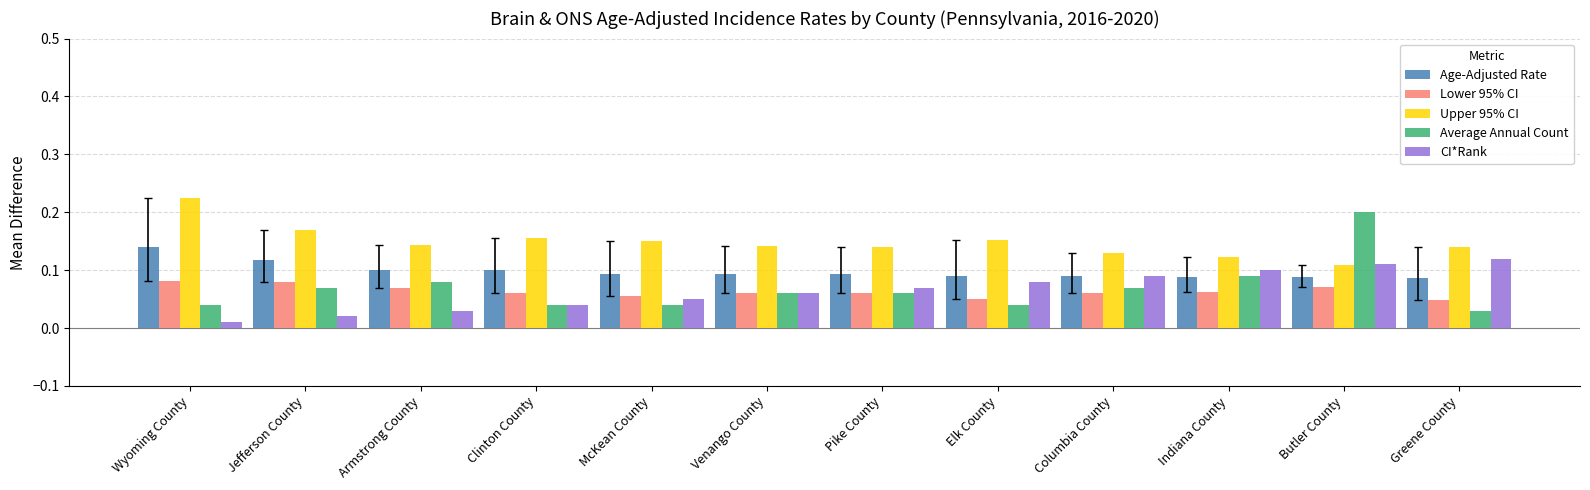

Rank the series by their maximum value, from lowest to highest.

Lower 95% CI, CI*Rank, Age-Adjusted Rate, Average Annual Count, Upper 95% CI